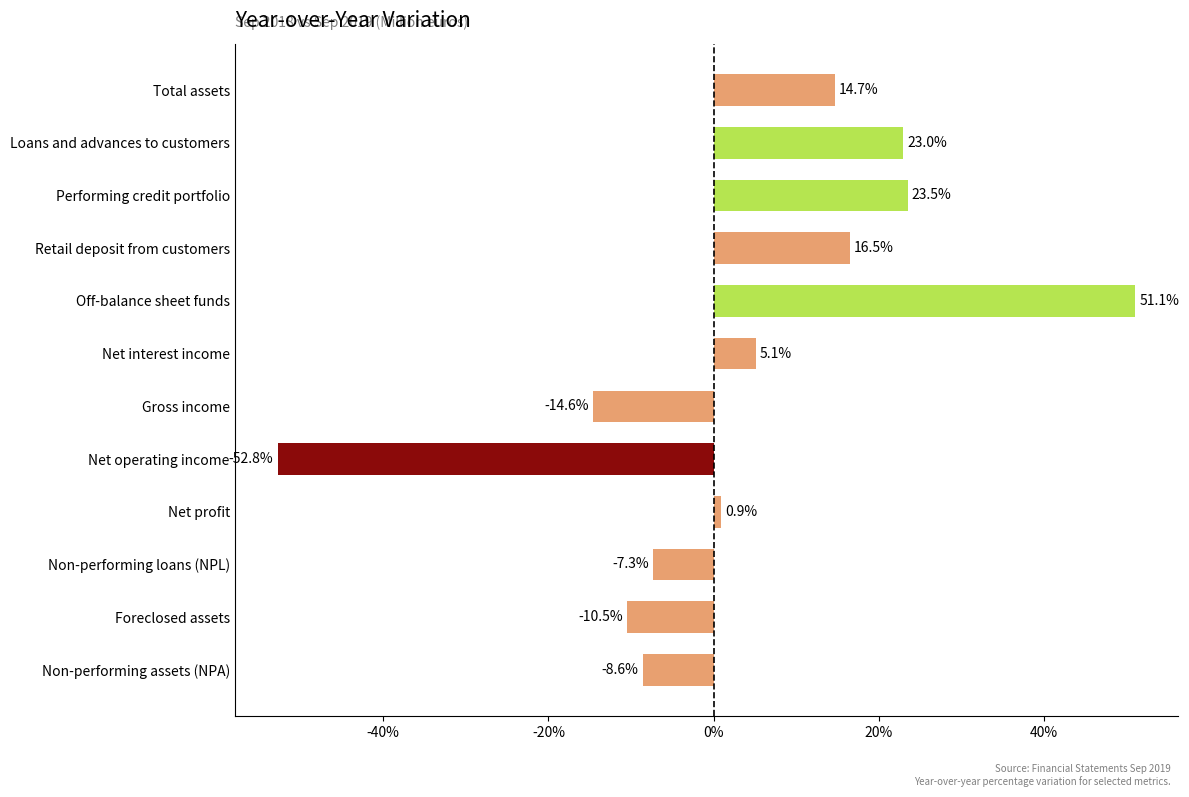

Are the bars horizontal?

Yes